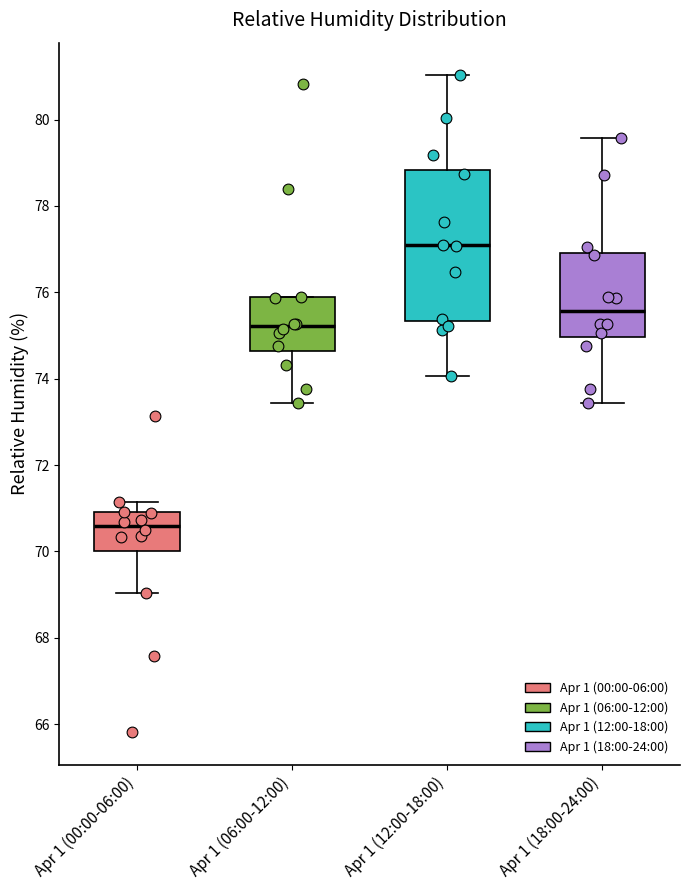

Where is the lower edge of the box for Apr 1 (06:00-12:00) on the y-axis? The values are not printed on the chart, so give them approximately, as read against the axis.

74.6